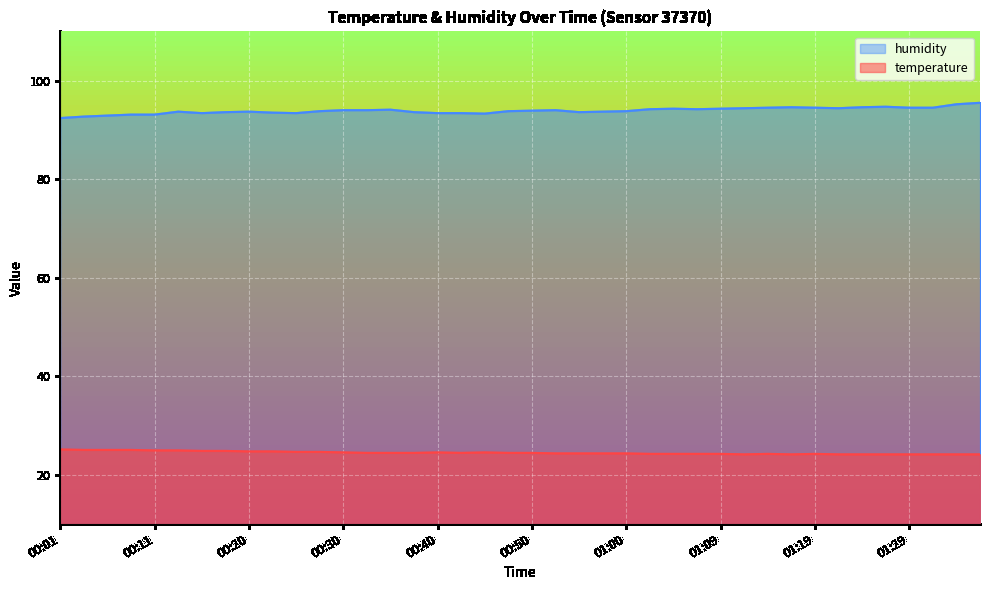

What is the value of the temperature point at the 38th from the left?

24.1